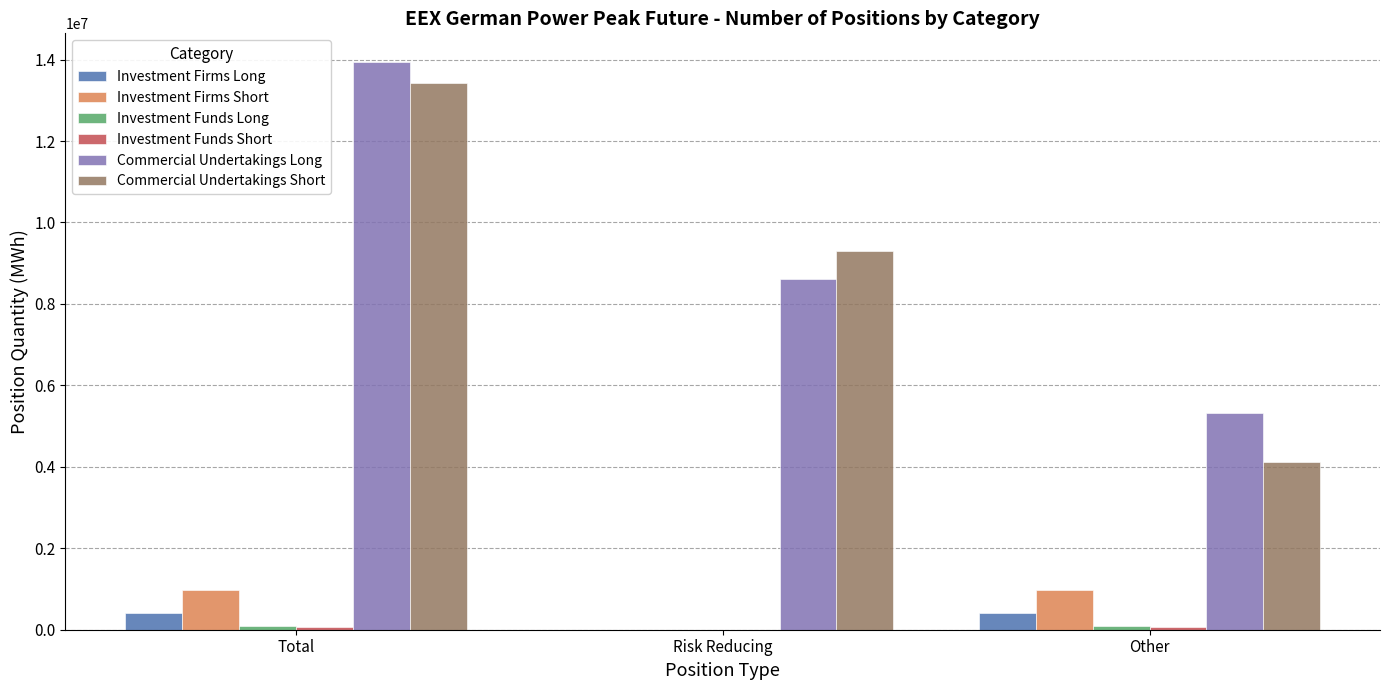

What is the highest value of the Commercial Undertakings Short series?

13418004